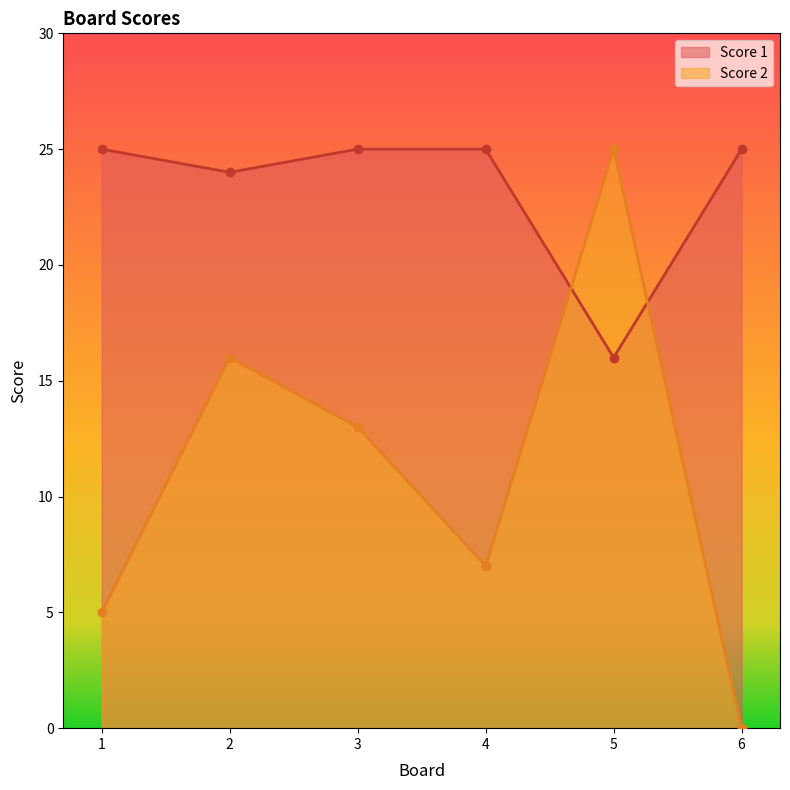

What is the difference between the maximum and minimum values in the Score 1 series?

9